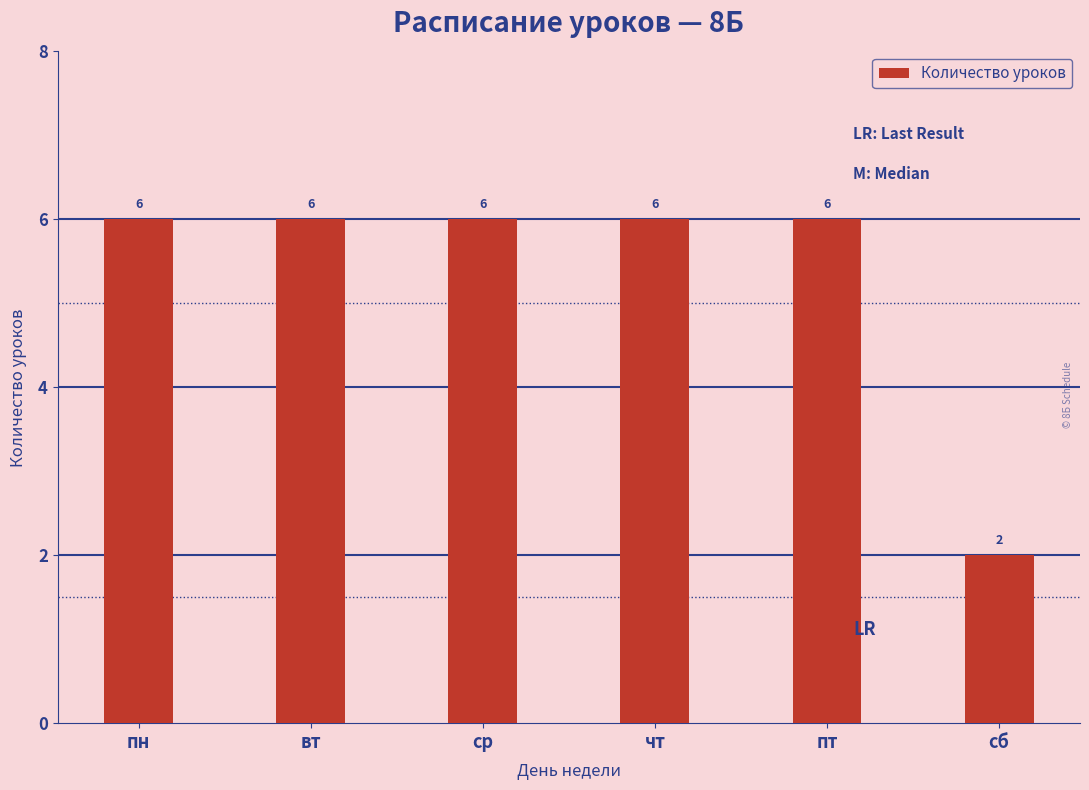

At which category does the chart reach its minimum across all series?

сб